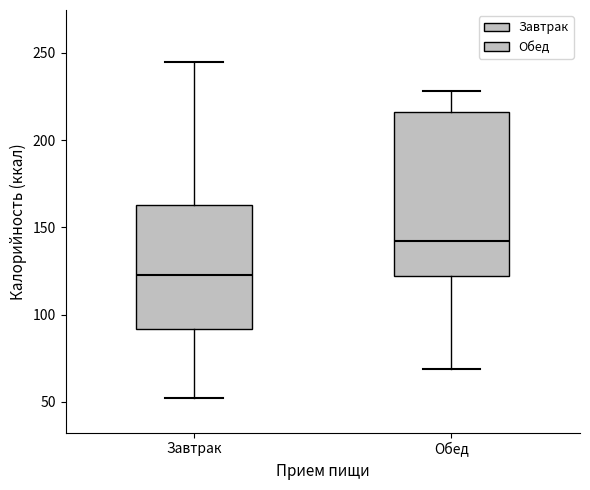

Reading left to right, transcribe this box plot: for each box, give where its median line is, the range the box spans, and where its two whiskers end, as read against the y-axis. The values are not printed on the chart, so give them approximately, as read against the axis.

Завтрак: median 125, box 90 to 165, whiskers 50 to 245
Обед: median 140, box 120 to 215, whiskers 70 to 230